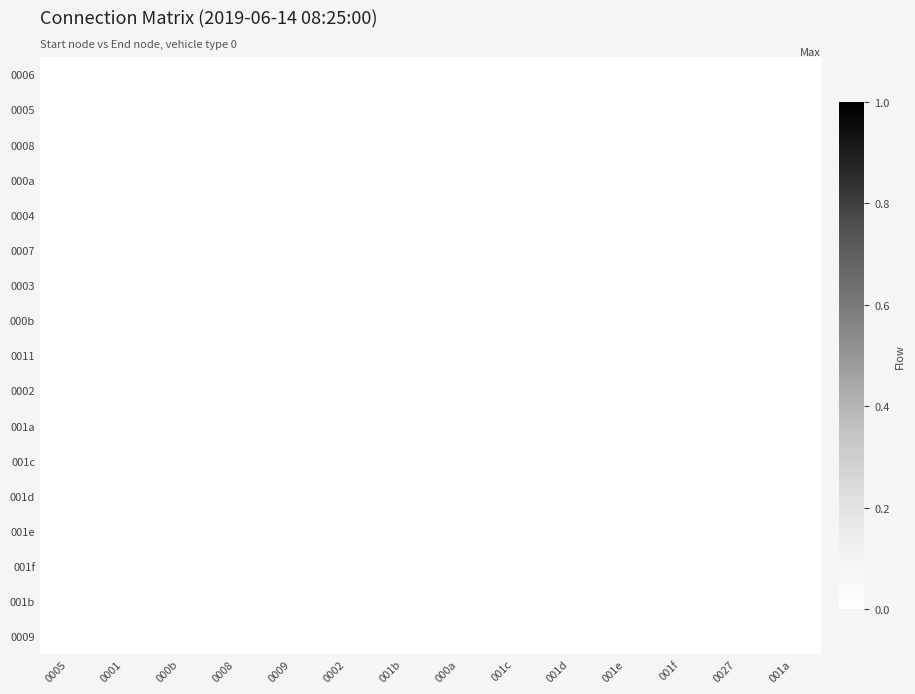

Reading left to right, extract all data points from this chart.

0006: 0005=0	0001=-1	000b=-1	0008=-1	0009=-1	0002=-1	001b=-1	000a=-1	001c=-1	001d=-1	001e=0	001f=-1	0027=-1	001a=-1
0005: 0005=-1	0001=0	000b=-1	0008=-1	0009=-1	0002=-1	001b=-1	000a=-1	001c=0	001d=-1	001e=-1	001f=-1	0027=-1	001a=-1
0008: 0005=-1	0001=0	000b=-1	0008=-1	0009=0	0002=-1	001b=-1	000a=-1	001c=0	001d=-1	001e=-1	001f=-1	0027=-1	001a=-1
000a: 0005=-1	0001=0	000b=-1	0008=-1	0009=-1	0002=-1	001b=-1	000a=-1	001c=0	001d=-1	001e=-1	001f=-1	0027=-1	001a=-1
0004: 0005=-1	0001=0	000b=-1	0008=-1	0009=-1	0002=-1	001b=-1	000a=-1	001c=-1	001d=0	001e=-1	001f=-1	0027=-1	001a=-1
0007: 0005=0	0001=-1	000b=-1	0008=-1	0009=-1	0002=-1	001b=-1	000a=-1	001c=-1	001d=-1	001e=-1	001f=0	0027=-1	001a=-1
0003: 0005=-1	0001=-1	000b=0	0008=-1	0009=-1	0002=-1	001b=-1	000a=0	001c=-1	001d=-1	001e=-1	001f=-1	0027=-1	001a=-1
000b: 0005=-1	0001=-1	000b=-1	0008=0	0009=-1	0002=-1	001b=-1	000a=-1	001c=-1	001d=-1	001e=-1	001f=-1	0027=-1	001a=-1
0011: 0005=-1	0001=-1	000b=-1	0008=-1	0009=-1	0002=0	001b=-1	000a=-1	001c=-1	001d=-1	001e=-1	001f=-1	0027=-1	001a=-1
0002: 0005=-1	0001=-1	000b=0	0008=-1	0009=-1	0002=-1	001b=-1	000a=0	001c=-1	001d=-1	001e=-1	001f=-1	0027=-1	001a=-1
001a: 0005=-1	0001=-1	000b=-1	0008=-1	0009=-1	0002=-1	001b=0	000a=-1	001c=-1	001d=-1	001e=-1	001f=-1	0027=-1	001a=-1
001c: 0005=-1	0001=0	000b=-1	0008=-1	0009=-1	0002=-1	001b=-1	000a=-1	001c=-1	001d=-1	001e=-1	001f=-1	0027=-1	001a=-1
001d: 0005=-1	0001=-1	000b=-1	0008=-1	0009=-1	0002=-1	001b=-1	000a=-1	001c=0	001d=-1	001e=-1	001f=-1	0027=-1	001a=-1
001e: 0005=0	0001=-1	000b=-1	0008=-1	0009=-1	0002=-1	001b=-1	000a=-1	001c=-1	001d=-1	001e=-1	001f=-1	0027=-1	001a=-1
001f: 0005=0	0001=-1	000b=-1	0008=-1	0009=-1	0002=-1	001b=-1	000a=-1	001c=-1	001d=-1	001e=-1	001f=-1	0027=-1	001a=-1
001b: 0005=-1	0001=-1	000b=-1	0008=-1	0009=-1	0002=-1	001b=-1	000a=-1	001c=-1	001d=-1	001e=-1	001f=-1	0027=0	001a=-1
0009: 0005=-1	0001=-1	000b=-1	0008=-1	0009=-1	0002=-1	001b=-1	000a=-1	001c=-1	001d=-1	001e=-1	001f=-1	0027=-1	001a=0